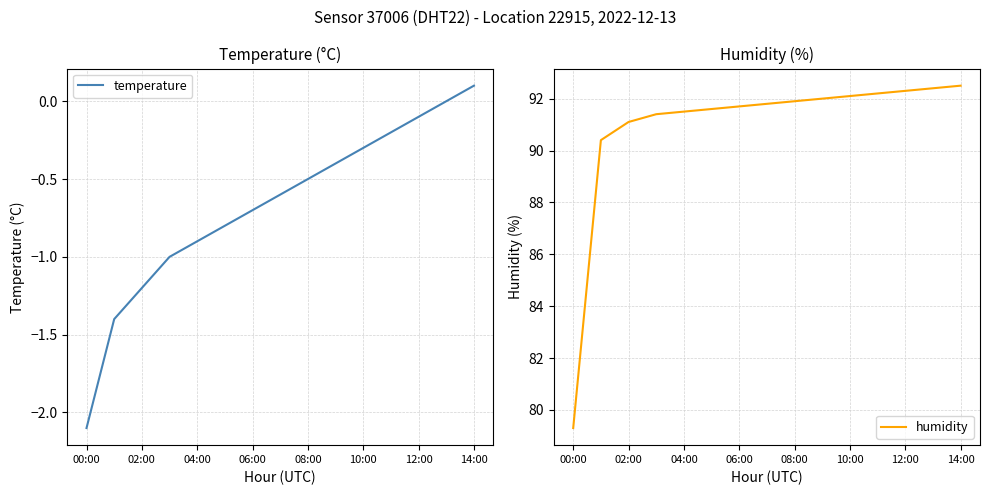

Reading left to right, extract all data points from this chart.

temperature: -2.1	-1.4	-1.2	-1.0	-0.9	-0.8	-0.7	-0.6	-0.5	-0.4	-0.3	-0.2	-0.1	0.0	0.1
humidity: 79.3	90.4	91.1	91.4	91.5	91.6	91.7	91.8	91.9	92.0	92.1	92.2	92.3	92.4	92.5